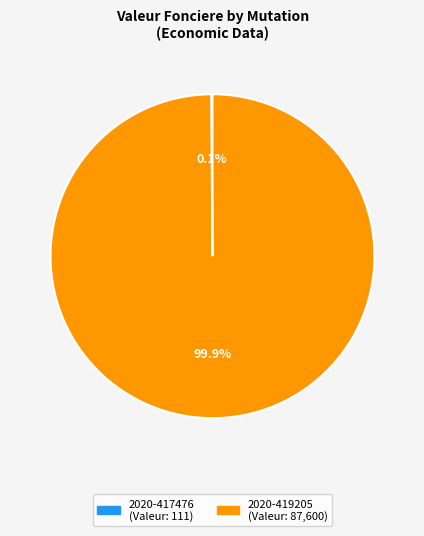

Which category has the biggest portion of the pie?

2020-419205